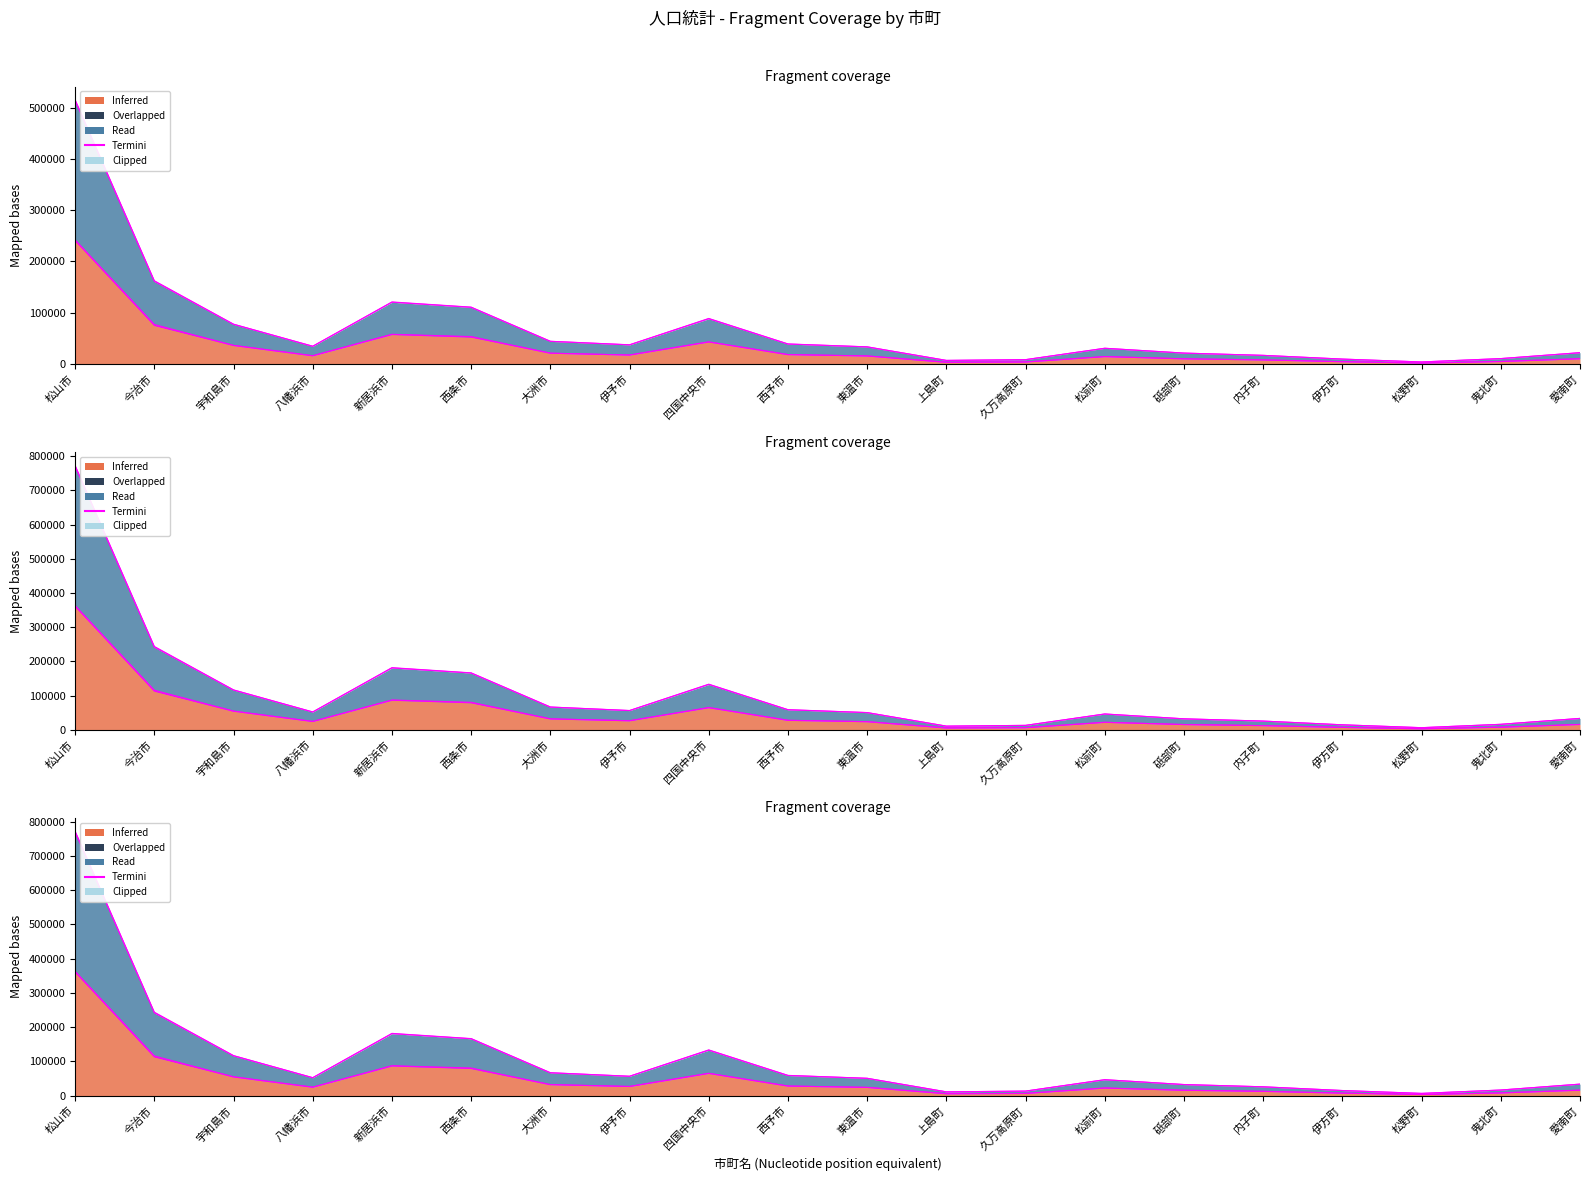

Reading left to right, transcribe all the data shown in this chart.

松山市=772620.0	今治市=243607.5	宇和島市=116593.5	八幡浜市=52146.0	新居浜市=181632.0	西条市=166429.5	大洲市=66615.0	伊予市=56383.5	四国中央市=133348.5	西予市=58830.0	東温市=50368.5	上島町=10714.5	久万高原町=12936.0	松前町=46266.0	砥部町=32101.5	内子町=25476.0	伊方町=14610.0	松野町=6207.0	鬼北町=16068.0	愛南町=33301.5